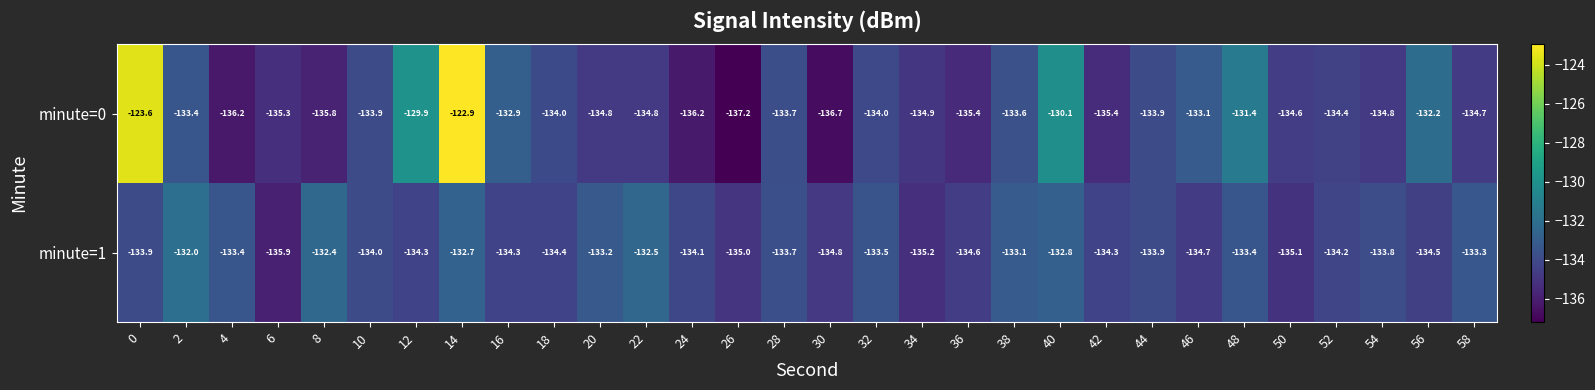

Rank the series at 50 from highest to lowest value.

minute=0, minute=1